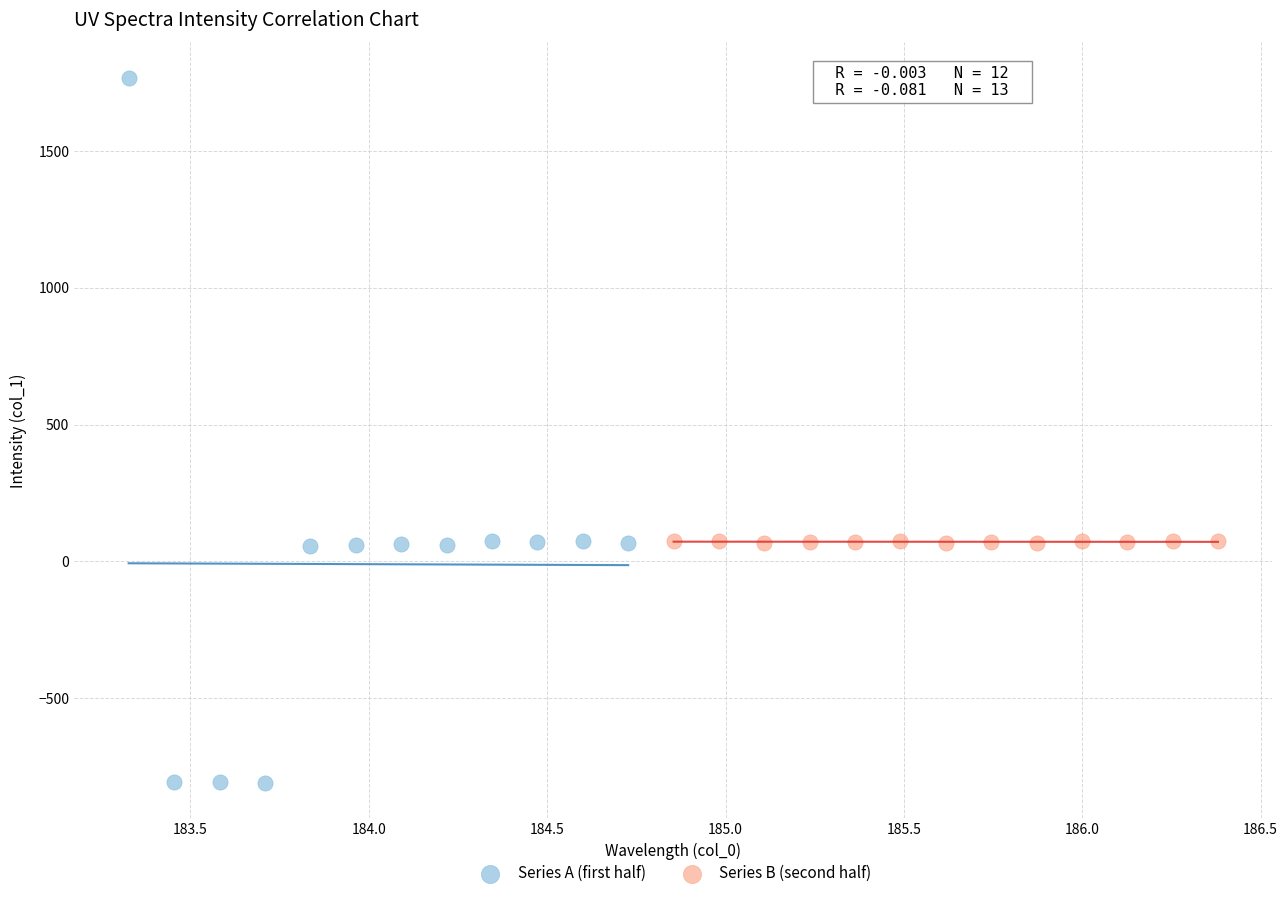

Which series reaches the maximum Y coordinate?

Series A (first half)